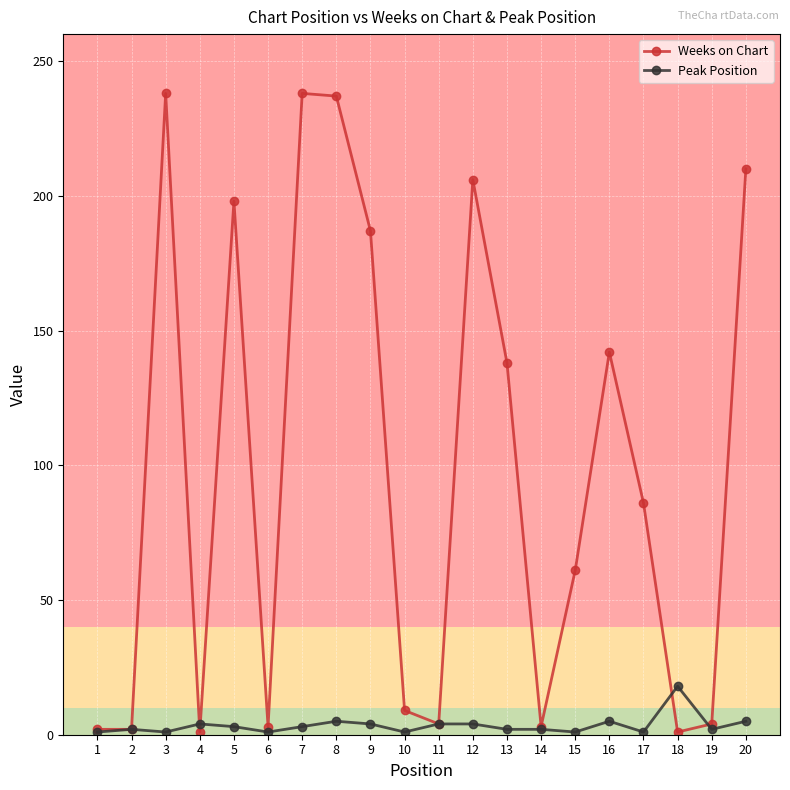

Which series has the largest range (max minus min)?

Weeks on Chart